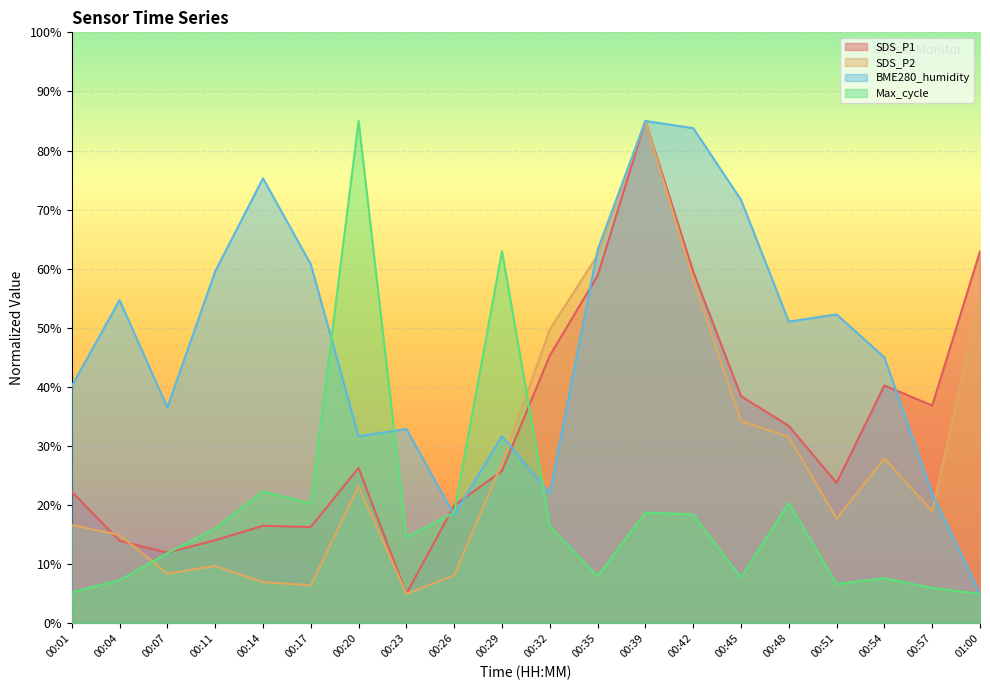

After their last crossing, which series has the higher values: BME280_humidity or Max_cycle?

BME280_humidity